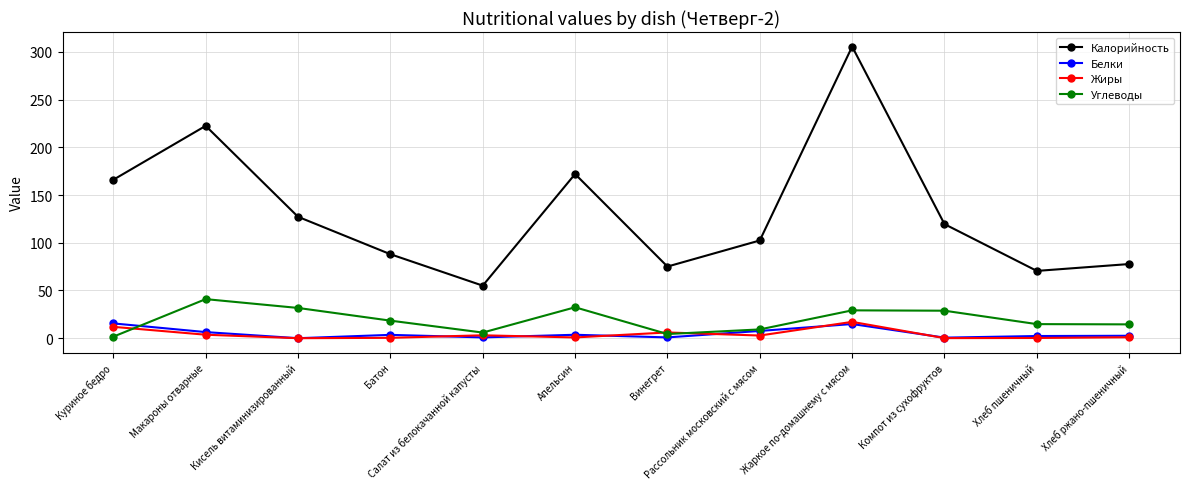

Is it true that Калорийность equals 88.0 at Батон?

True